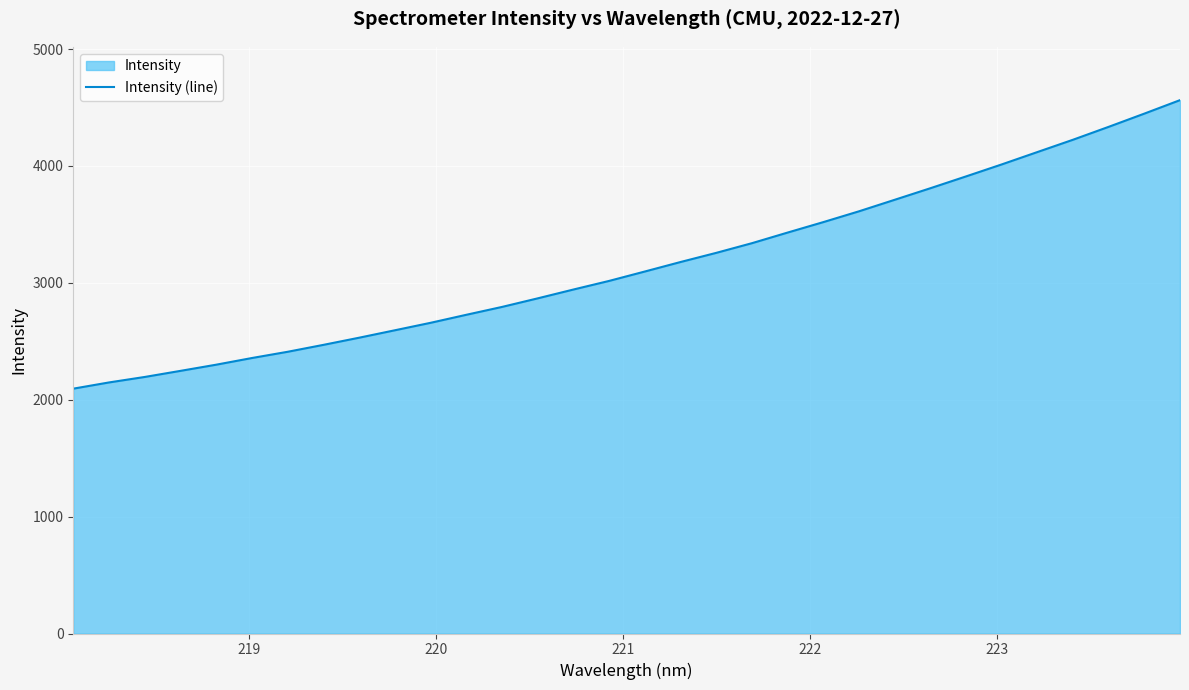

What is the difference between the maximum and minimum values?

2468.2